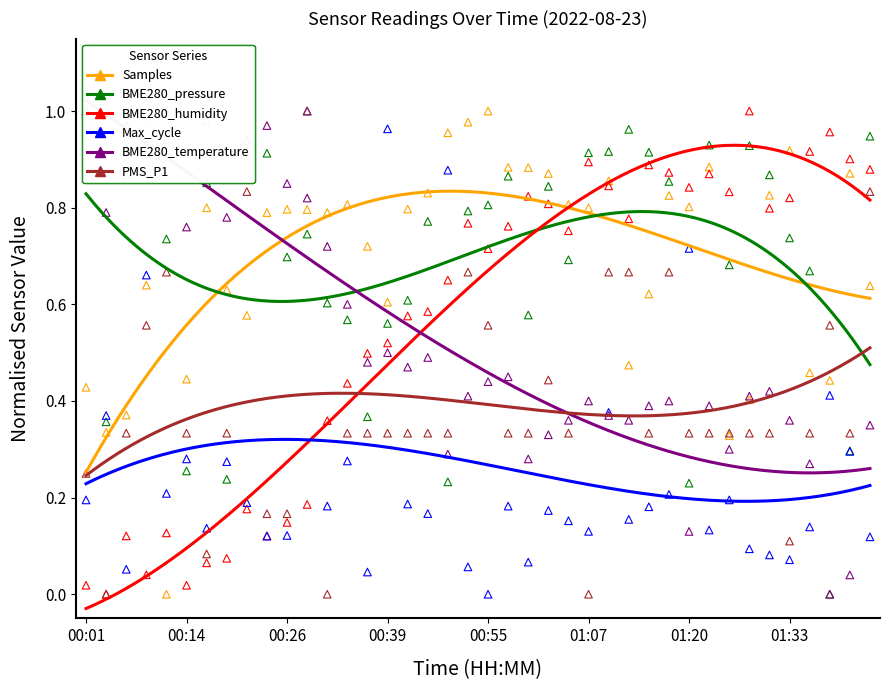

What are all the series names shown in the legend?

Samples, BME280_pressure, BME280_humidity, Max_cycle, BME280_temperature, PMS_P1